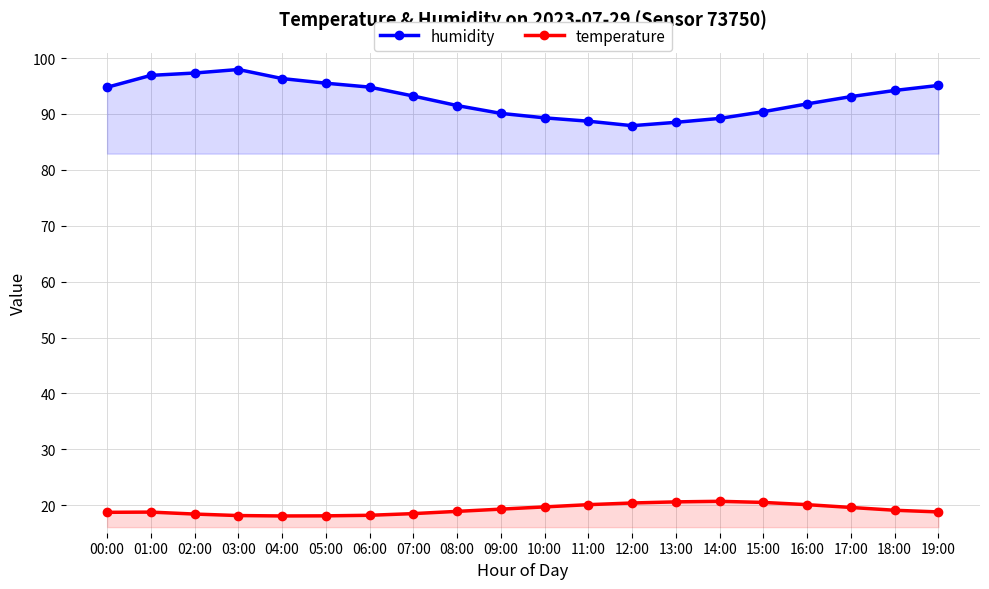

What are all the series names shown in the legend?

humidity, temperature